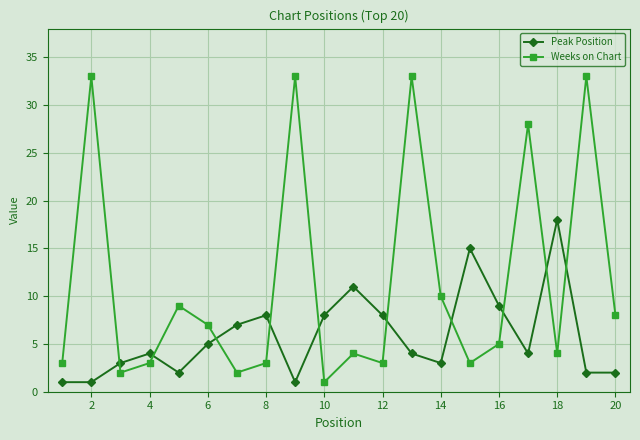

Is this an area chart (filled region under the line)?

No